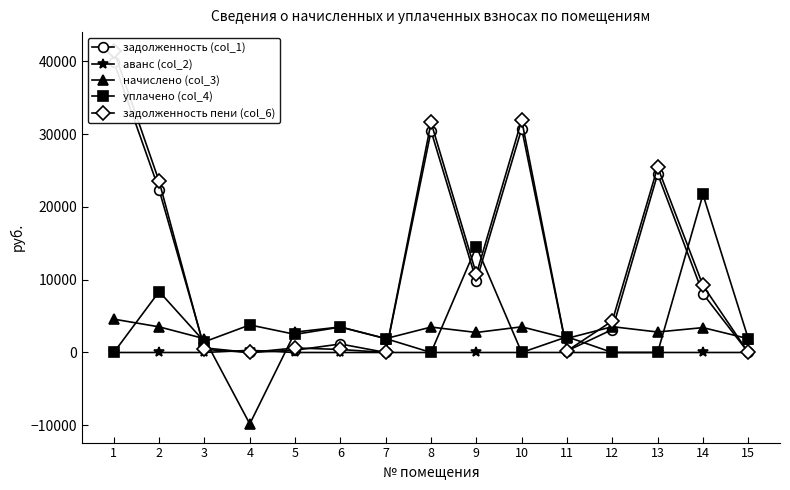

What is the smallest value displayed?

-9814.5